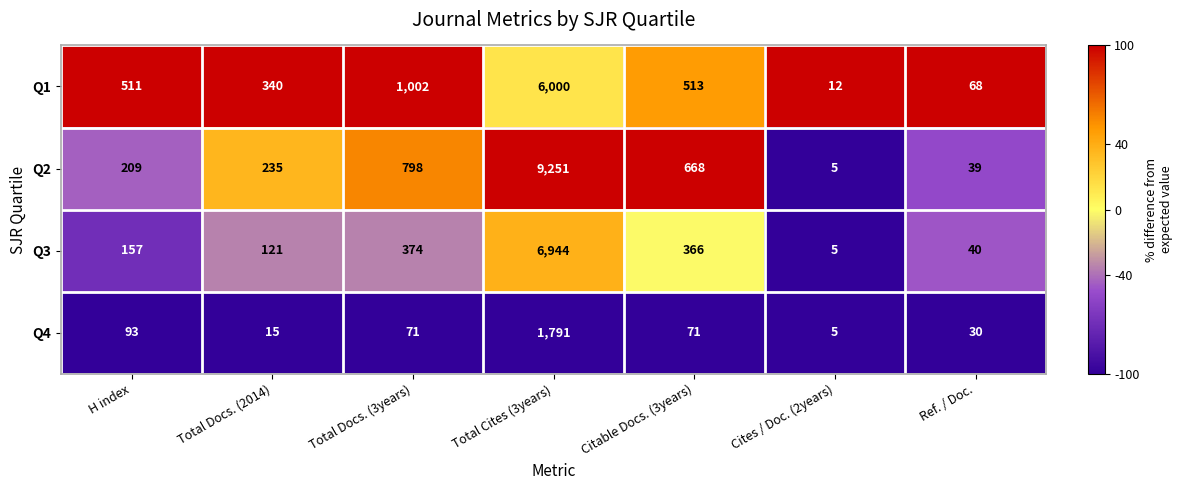

What is the difference between the maximum and minimum values in the Q3 series?

6939